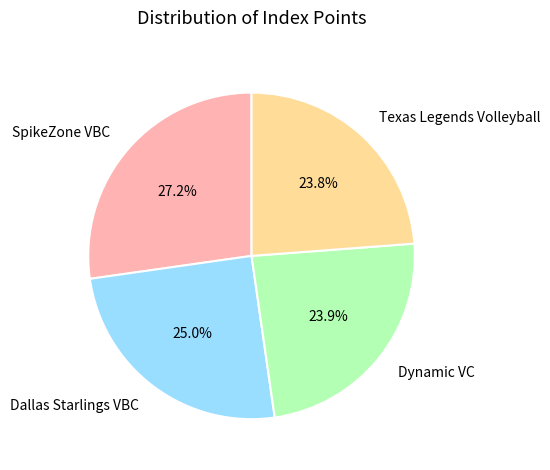

Count the number of slices in the pie.

4